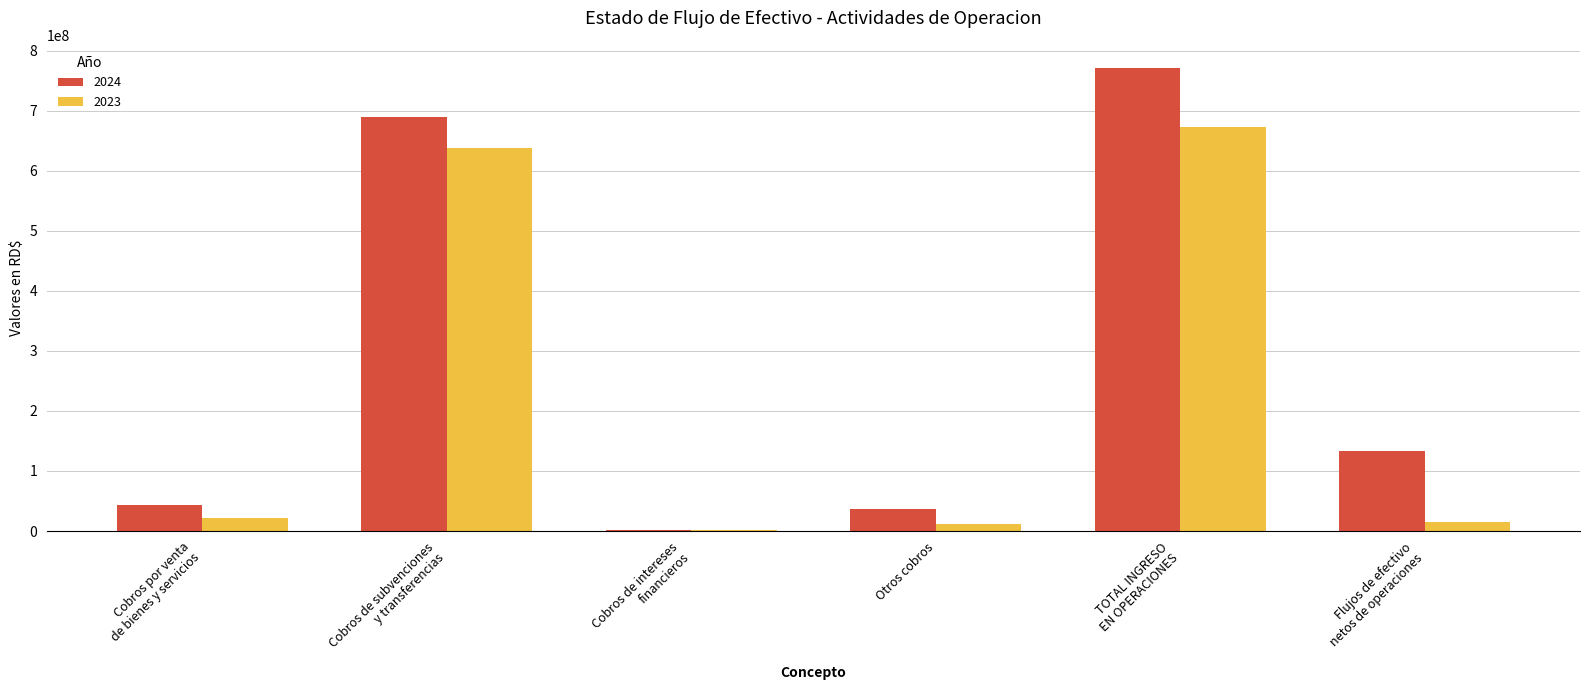

How many groups of bars are there?

6